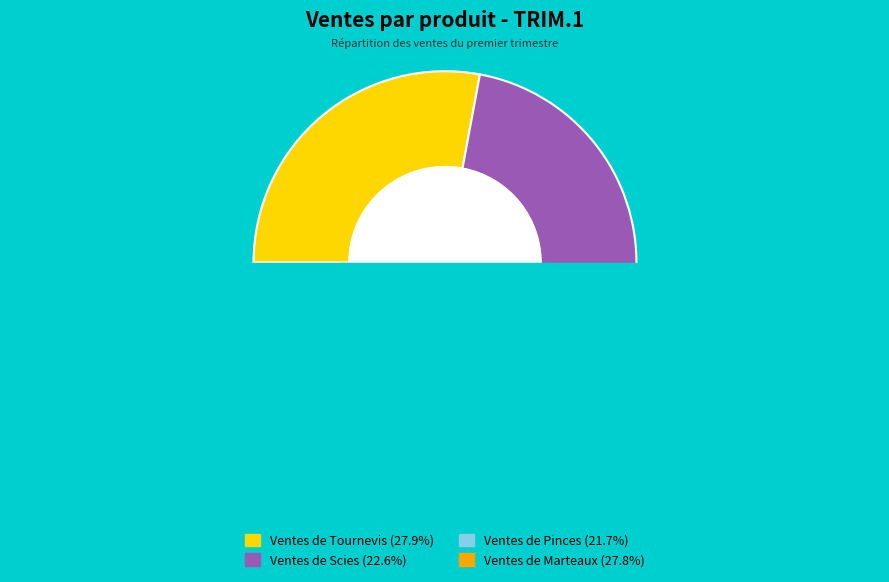

What percentage is the Ventes de Marteaux slice, to the nearest percent?

28%